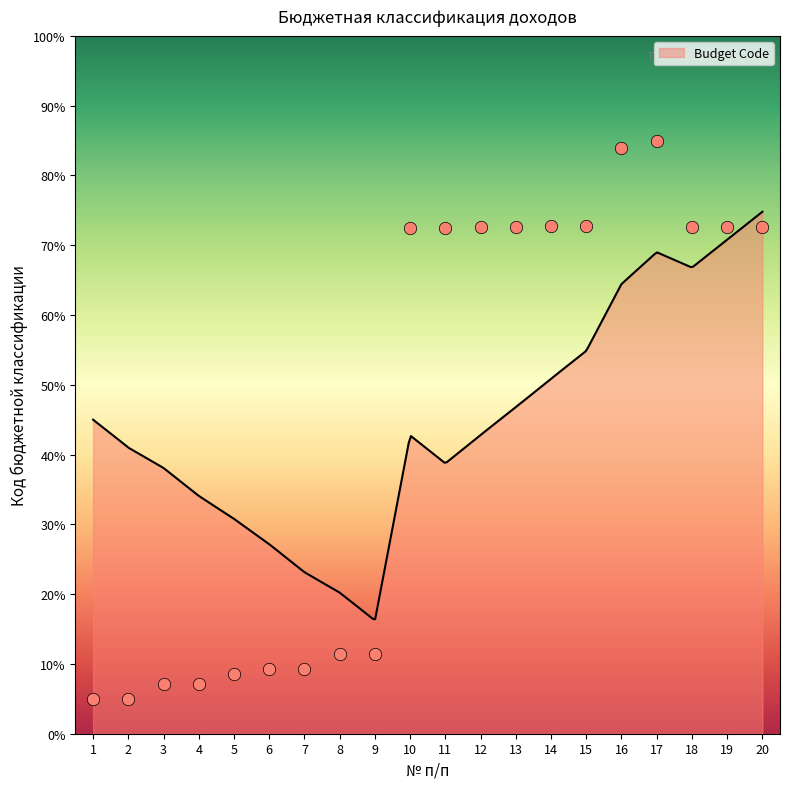

What is the ratio of the value at 10 to the value at 3?

10.1